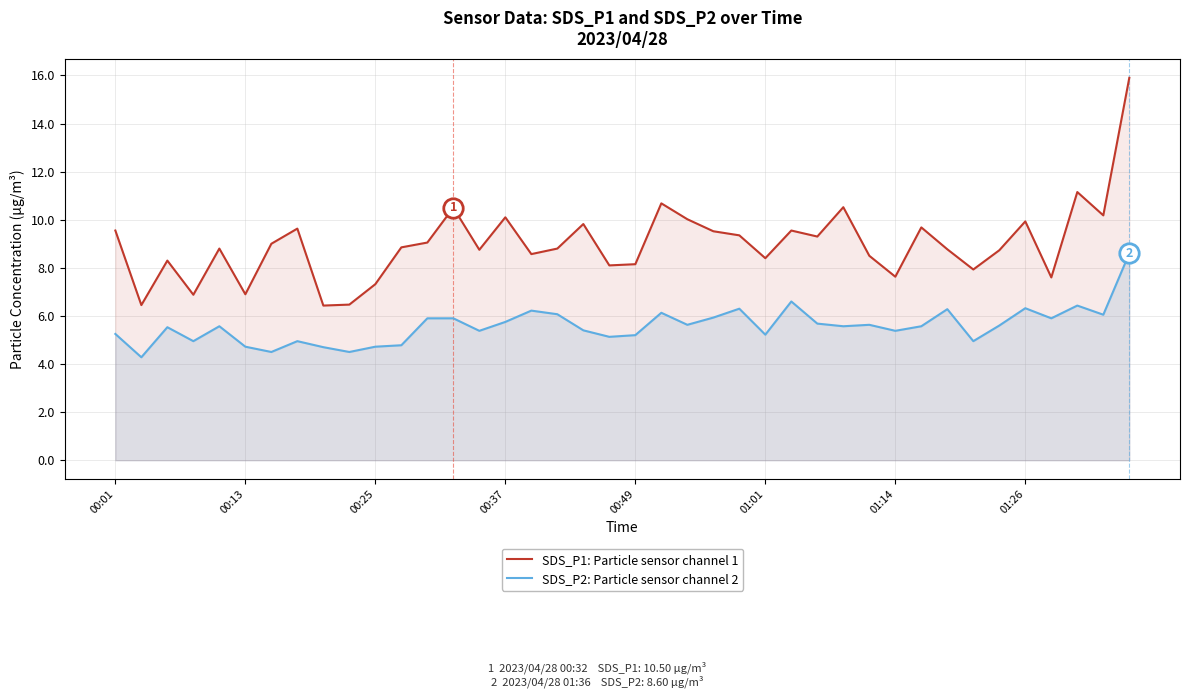

Which series has the largest total across all categories?

SDS_P1: Particle sensor channel 1